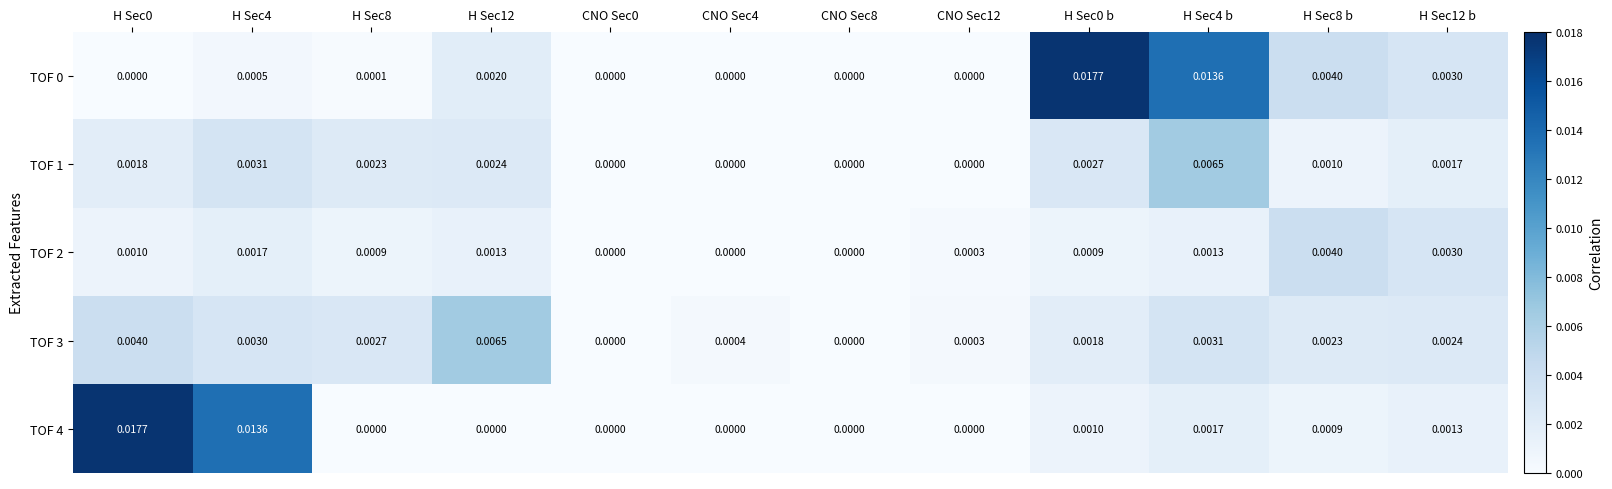

How many categories are shown in the chart?

12